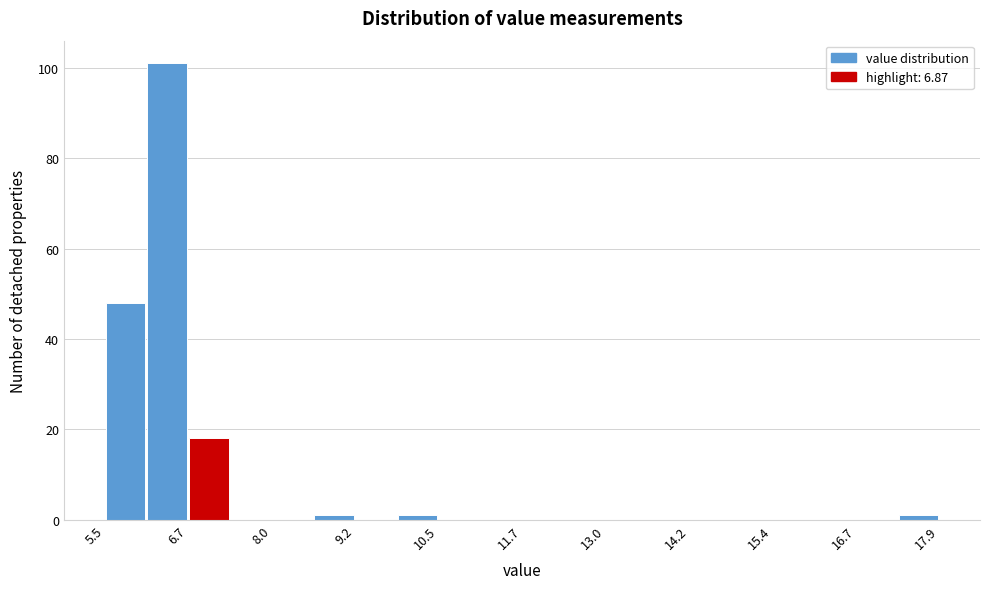

Around what value on the x-axis is the tallest bar? Give the approximate position of its centre, as read against the axis.

6.4